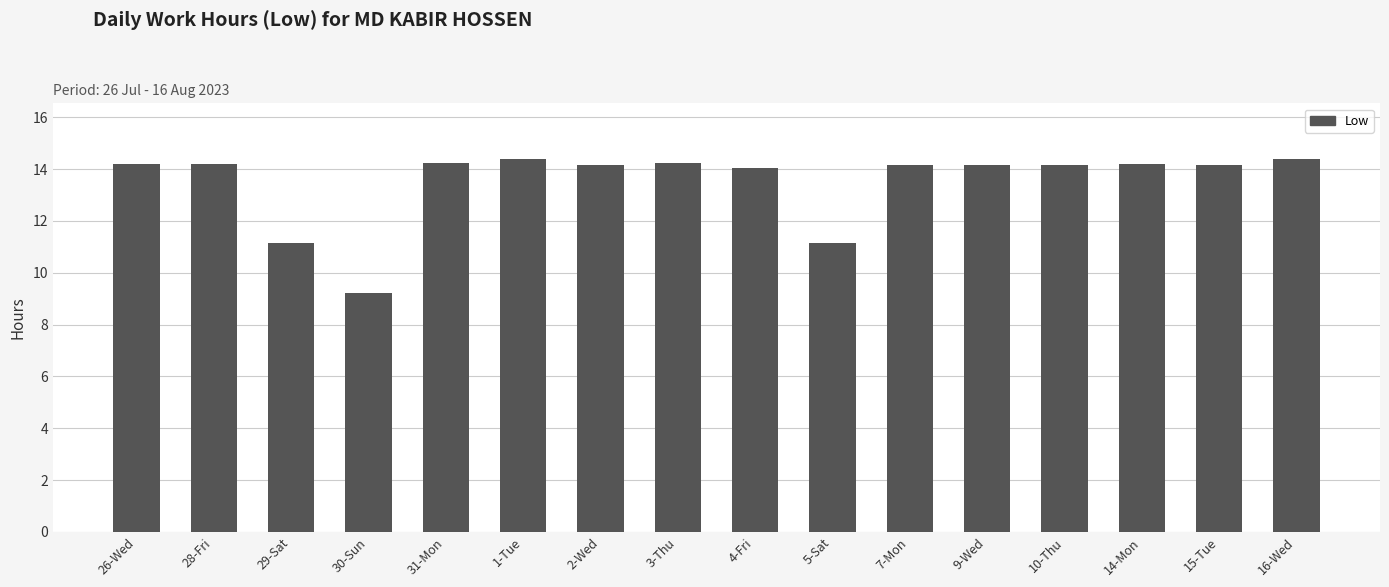

What is the approximate value at 4-Fri?

14.0